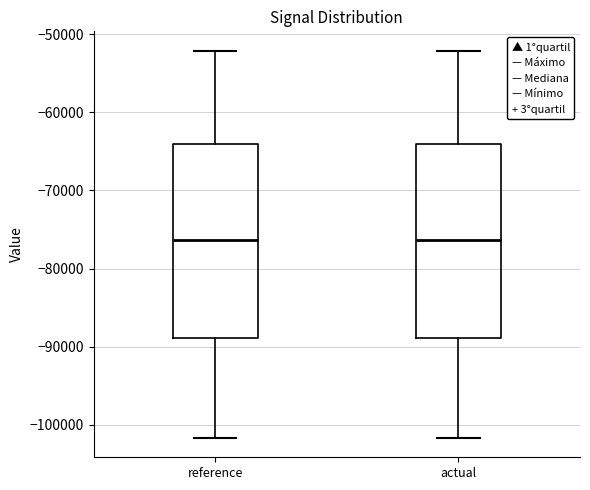

Where is the upper edge of the box for actual on the y-axis? The values are not printed on the chart, so give them approximately, as read against the axis.

-64000